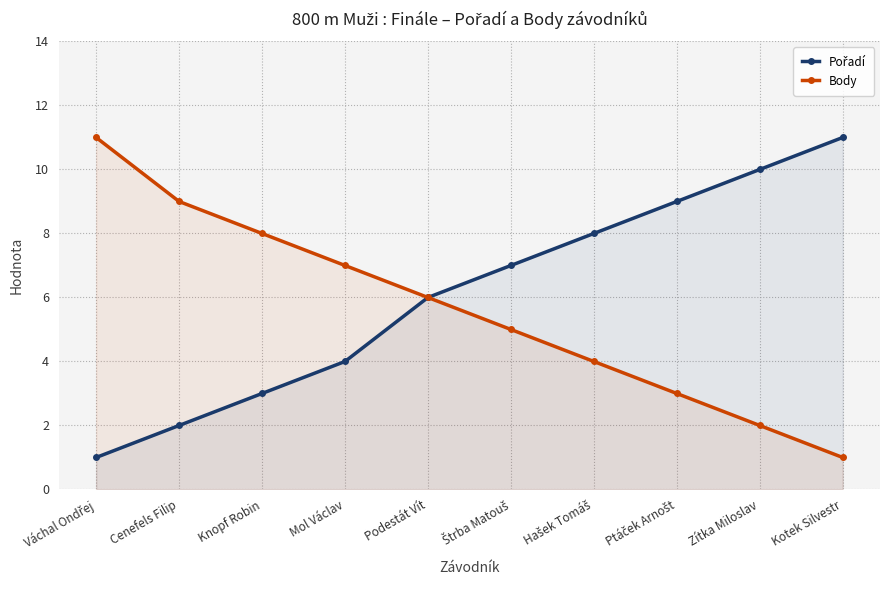

At Ptáček Arnošt, list the series in order from largest to smallest.

Pořadí, Body